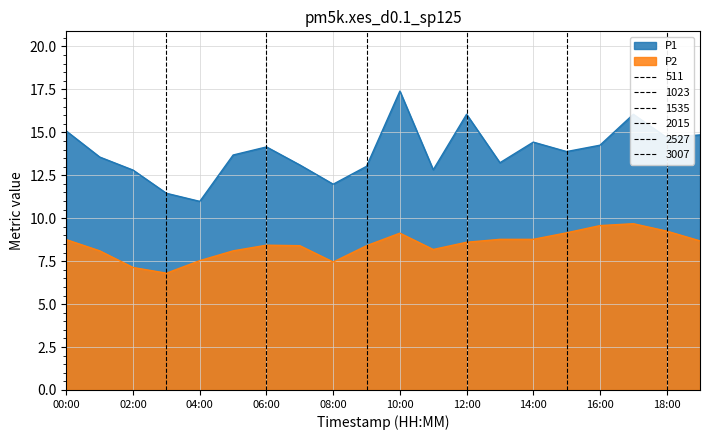

What is the label of the 14th point from the left?

13:00